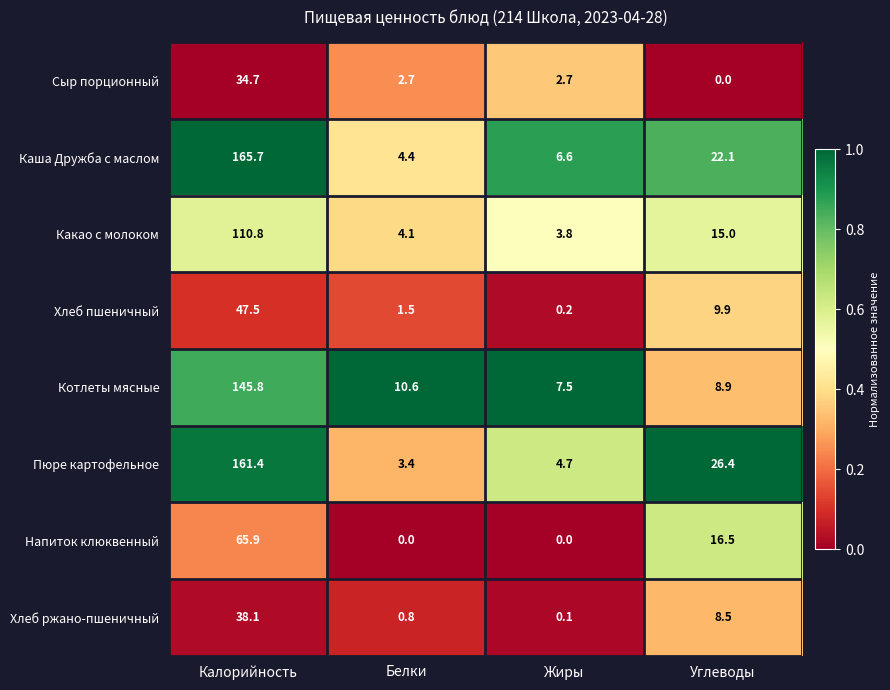

List the series in order of their peak value, highest first.

Каша Дружба с маслом, Пюре картофельное, Котлеты мясные, Какао с молоком, Напиток клюквенный, Хлеб пшеничный, Хлеб ржано-пшеничный, Сыр порционный